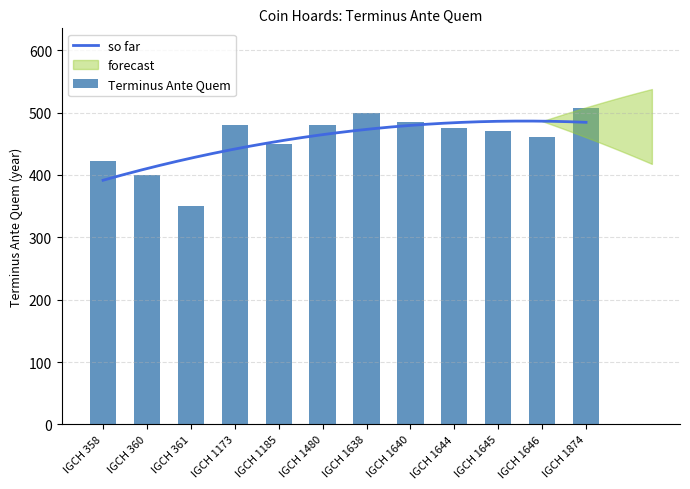

What is the maximum value shown in the chart?

508